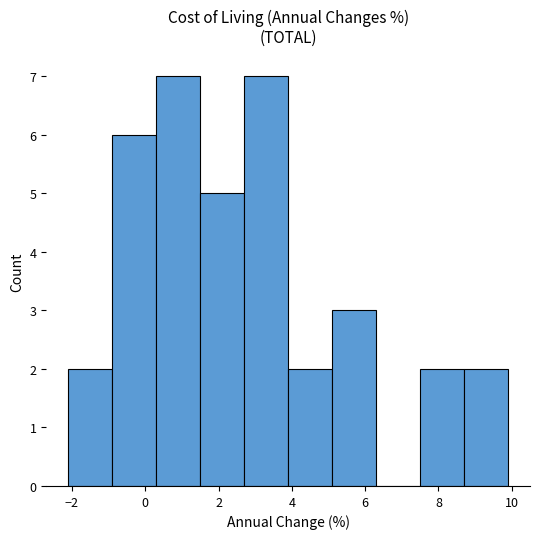

Reading left to right, transcribe this chart: for each bar, give the range it covers on the x-axis and its height. Neither the bar edges nor the heights are printed on the chart, so give them approximately, as read against the axes.

-2.1 to -0.9: 2
-0.9 to 0.3: 6
0.3 to 1.5: 7
1.5 to 2.7: 5
2.7 to 3.9: 7
3.9 to 5.1: 2
5.1 to 6.3: 3
6.3 to 7.5: 0
7.5 to 8.7: 2
8.7 to 9.9: 2